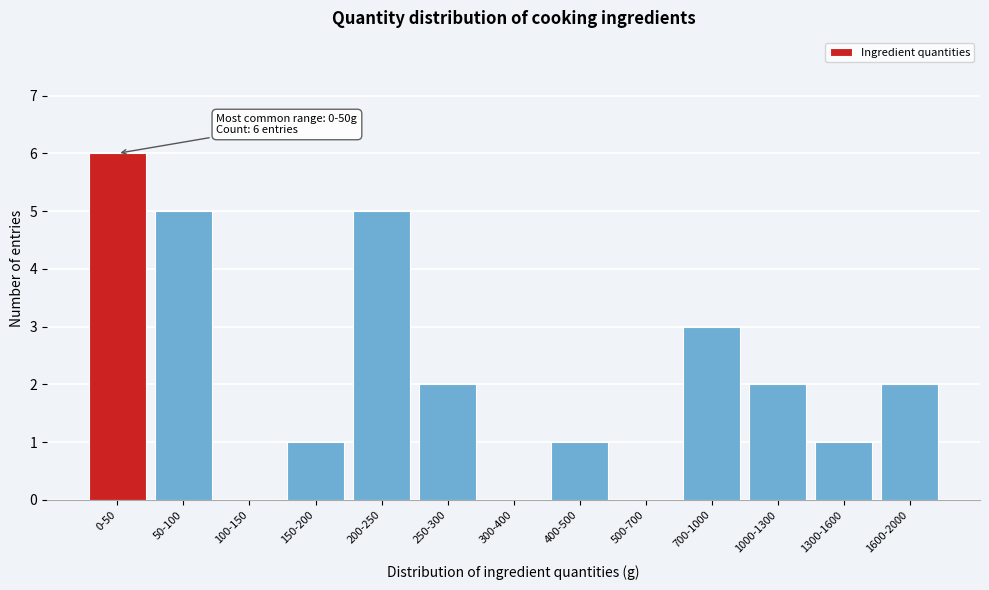

The chart shows a value of 2 at 1600-2000. True or false?

True